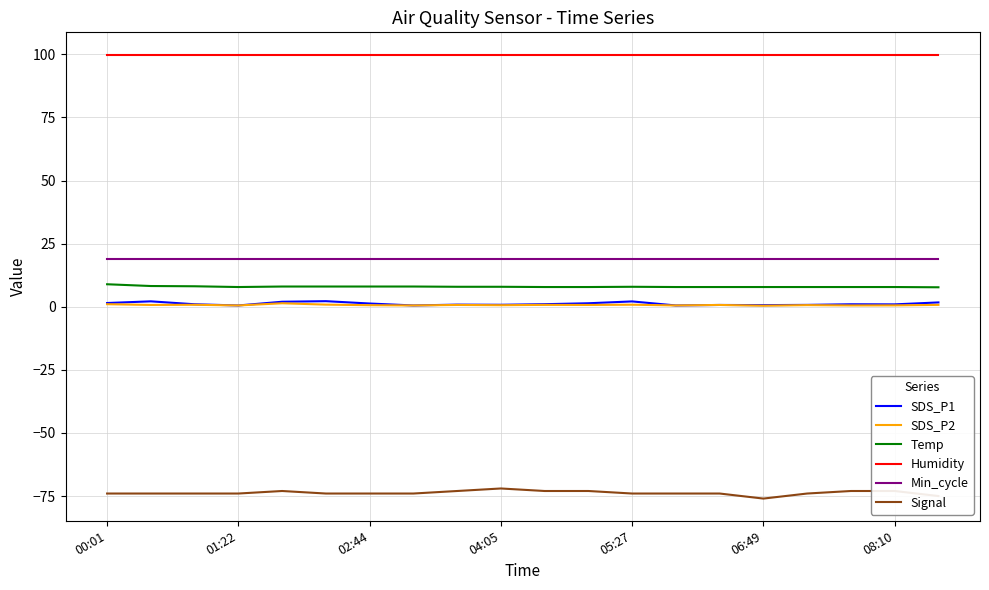

True or false: Humidity and Temp intersect in this chart.

False